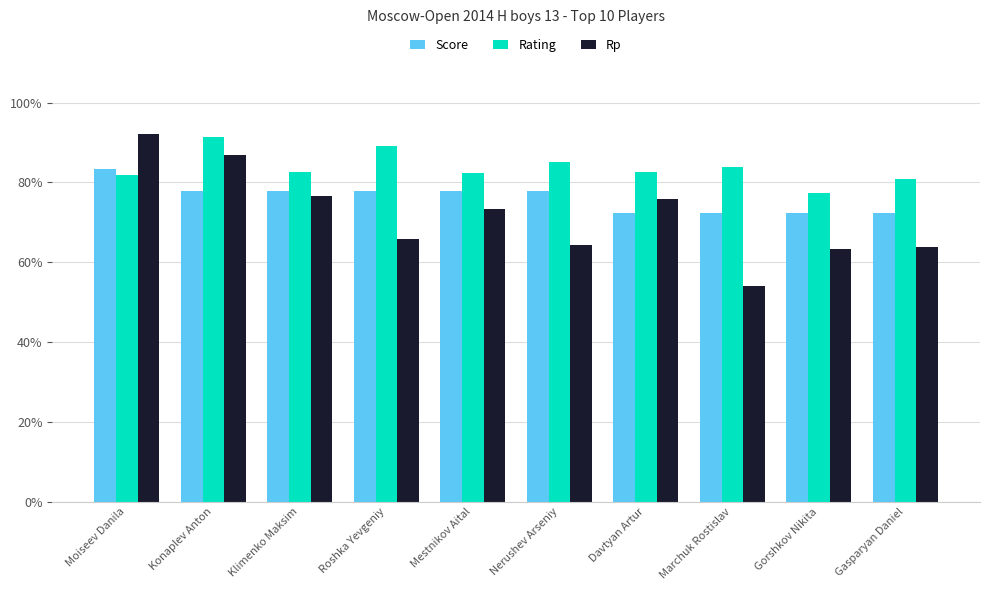

How many series are shown in this chart?

3